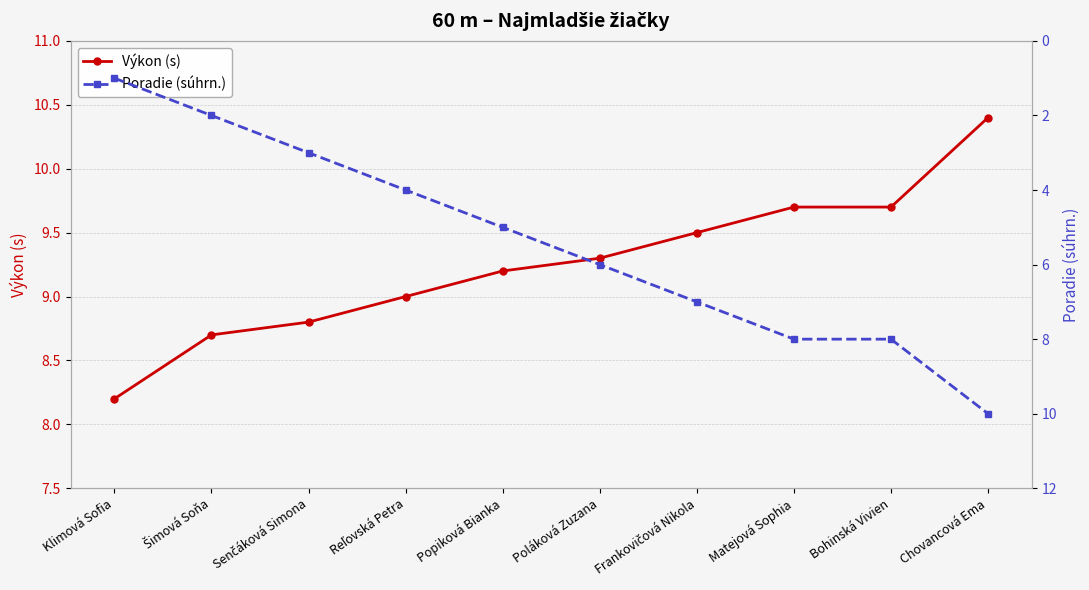

Rank the series by their average value, from lowest to highest.

Poradie (súhrn.), Výkon (s)